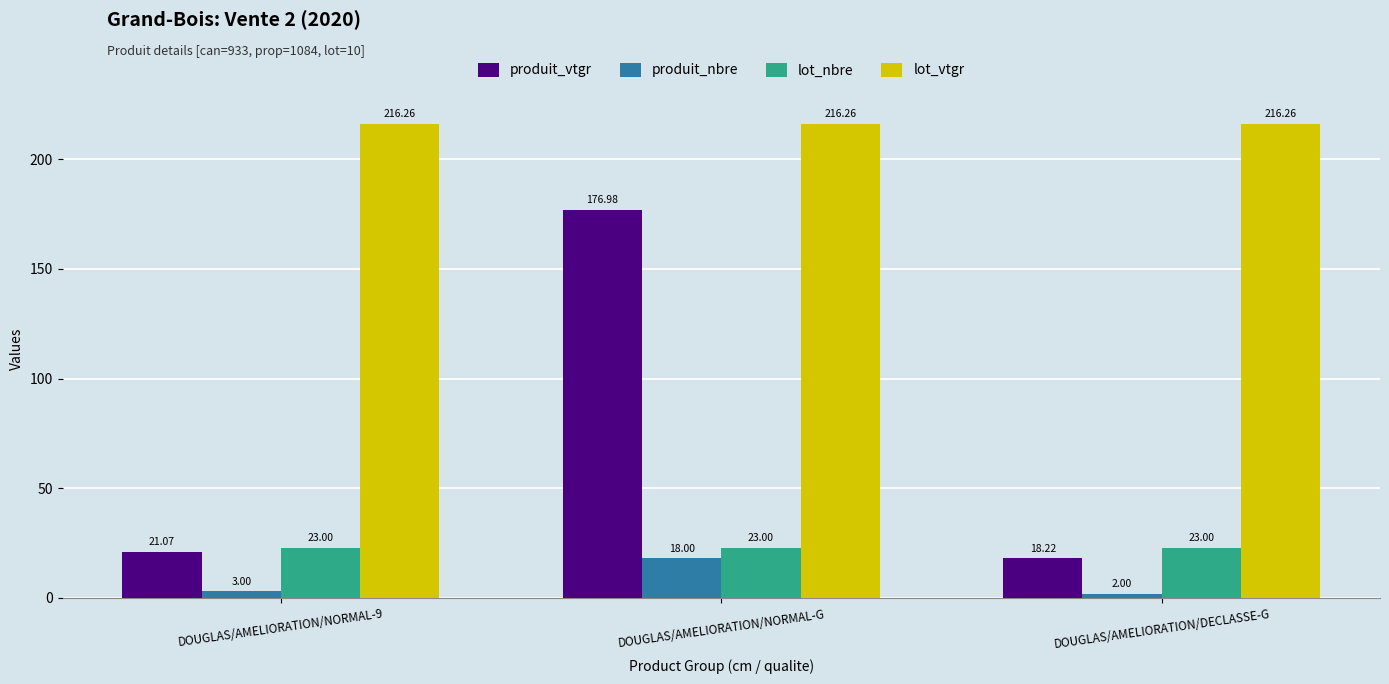

What is the sum of all produit_nbre values?

23.0